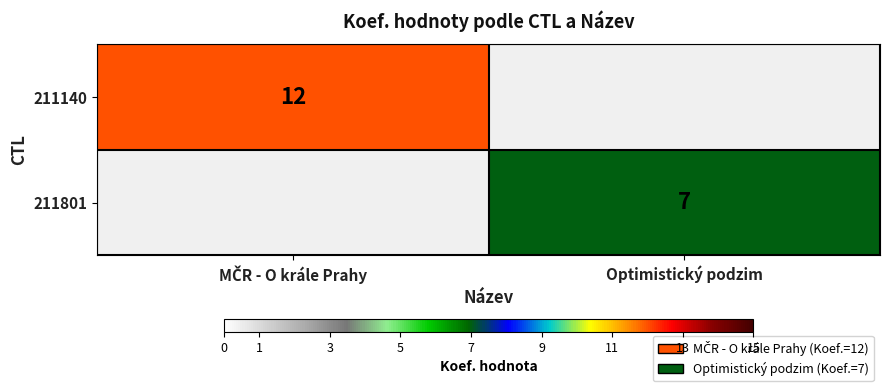

How many distinct data groups are displayed?

2